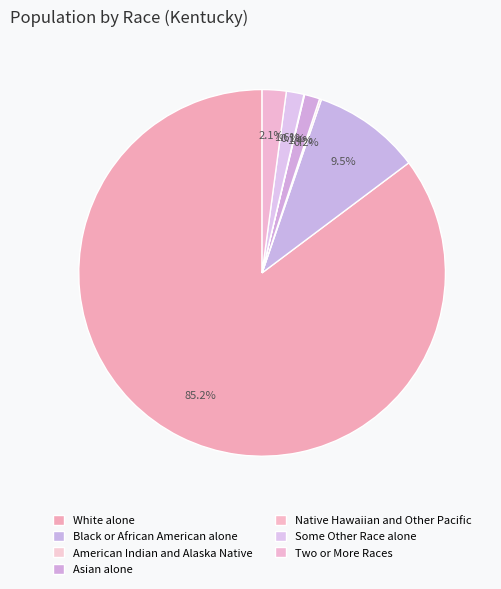

Which slice is the largest?

White alone